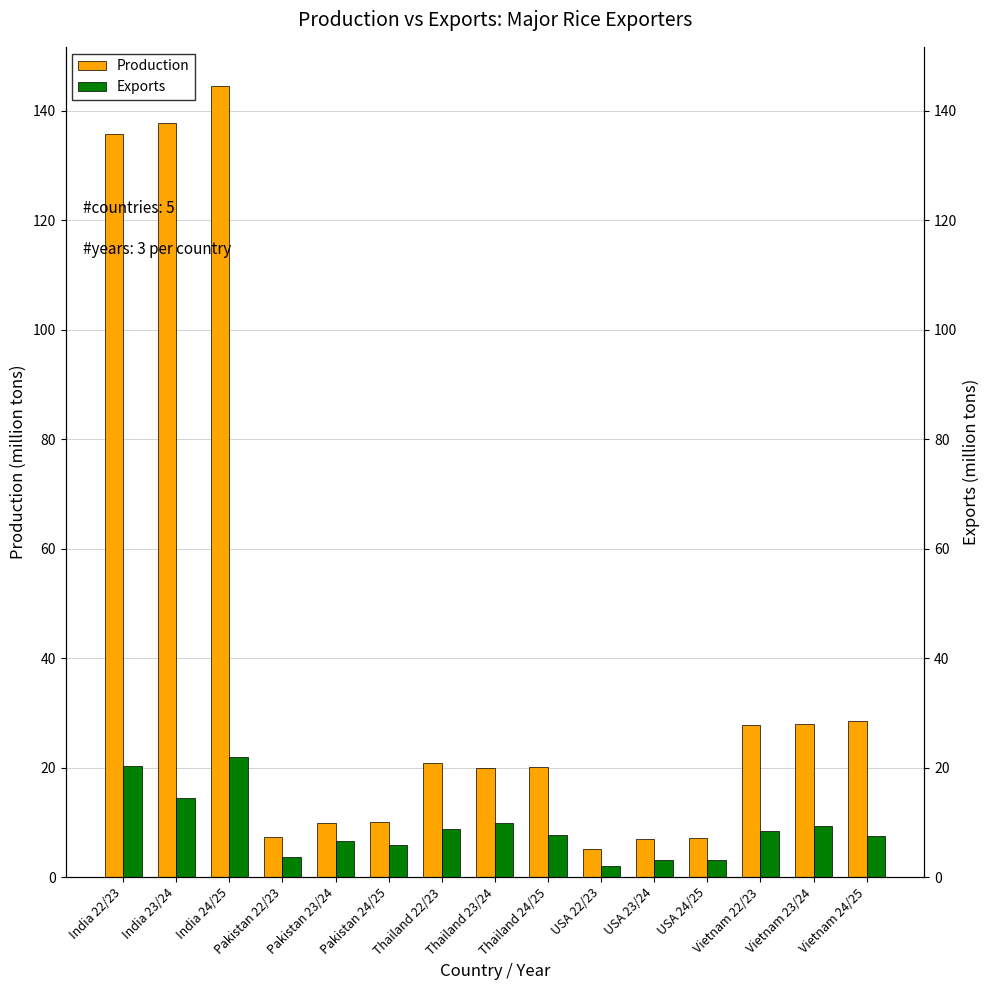

Which series has the largest range (max minus min)?

Production